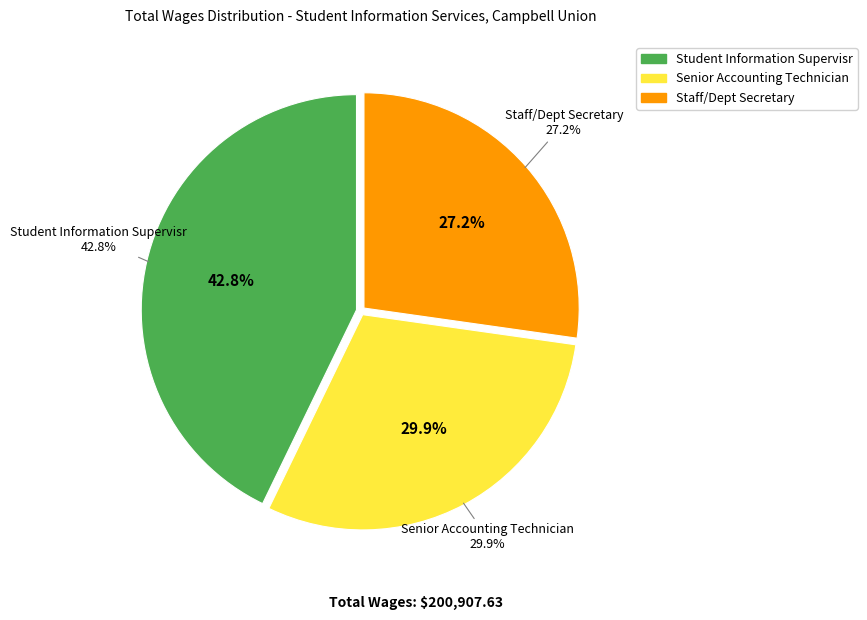

To the nearest percent, what is the combined percentage of Senior Accounting Technician and Staff/Dept Secretary?

57%